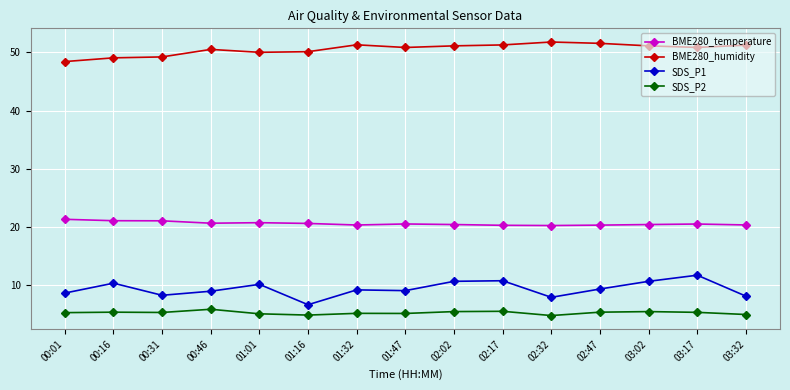

The SDS_P1 series shows 9.0 at 00:46. True or false?

True